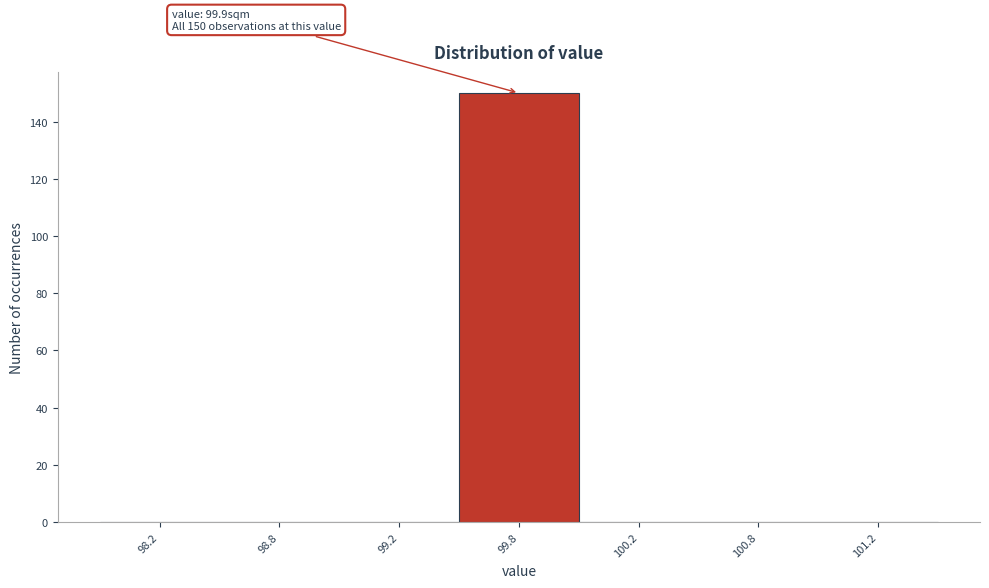

Reading left to right, extract all data points from this chart.

98.2=0	98.8=0	99.2=0	99.8=150	100.2=0	100.8=0	101.2=0